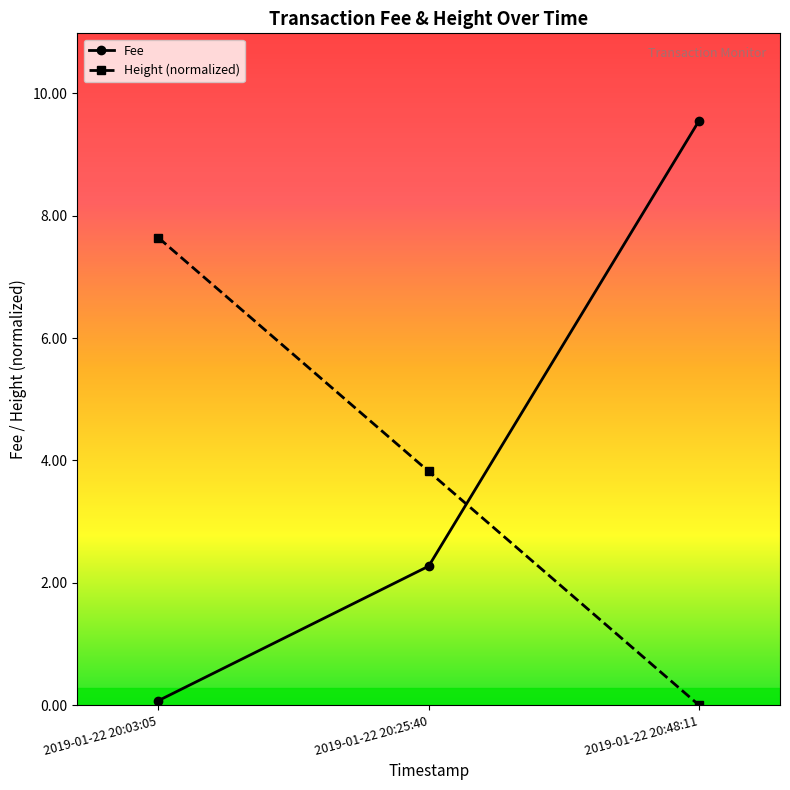

Which label corresponds to the largest value in the chart?

2019-01-22 20:48:11